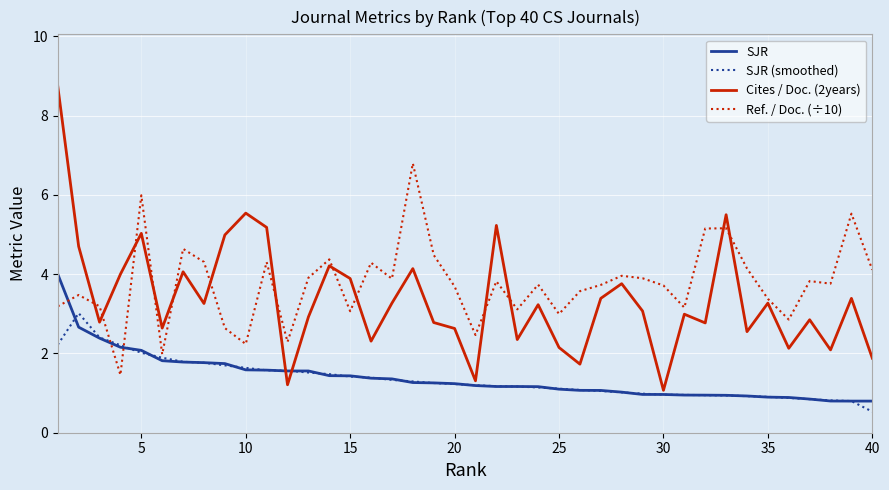

True or false: SJR and Ref. / Doc. (÷10) cross at least once.

True